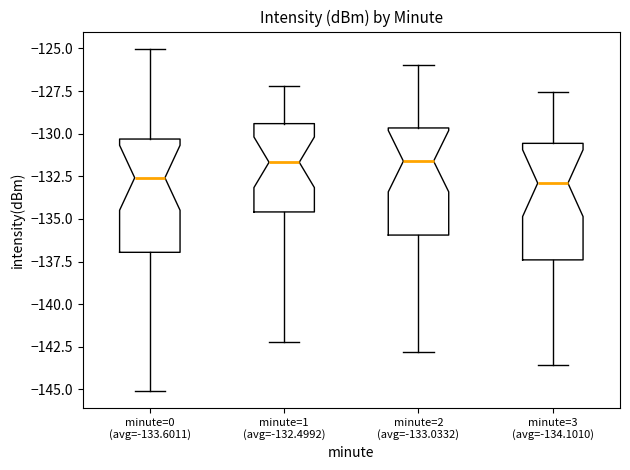

Reading left to right, transcribe this box plot: for each box, give where its median line is, the range the box spans, and where its two whiskers end, as read against the y-axis. The values are not printed on the chart, so give them approximately, as read against the axis.

minute=0 (avg=-133.6011): median -132.5, box -137.0 to -130.5, whiskers -145.0 to -125.0
minute=1 (avg=-132.4992): median -131.5, box -134.5 to -129.5, whiskers -142.0 to -127.0
minute=2 (avg=-133.0332): median -131.5, box -136.0 to -129.5, whiskers -143.0 to -126.0
minute=3 (avg=-134.1010): median -133.0, box -137.5 to -130.5, whiskers -143.5 to -127.5